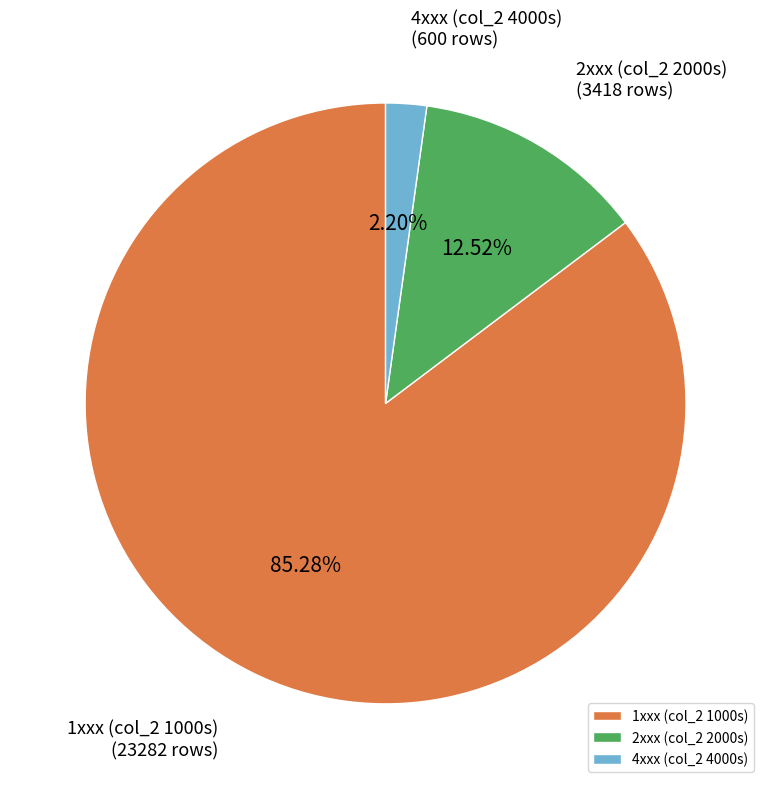

Approximately how many times larger is the value at 1xxx (col_2 1000s) compared to 4xxx (col_2 4000s)?

38.8